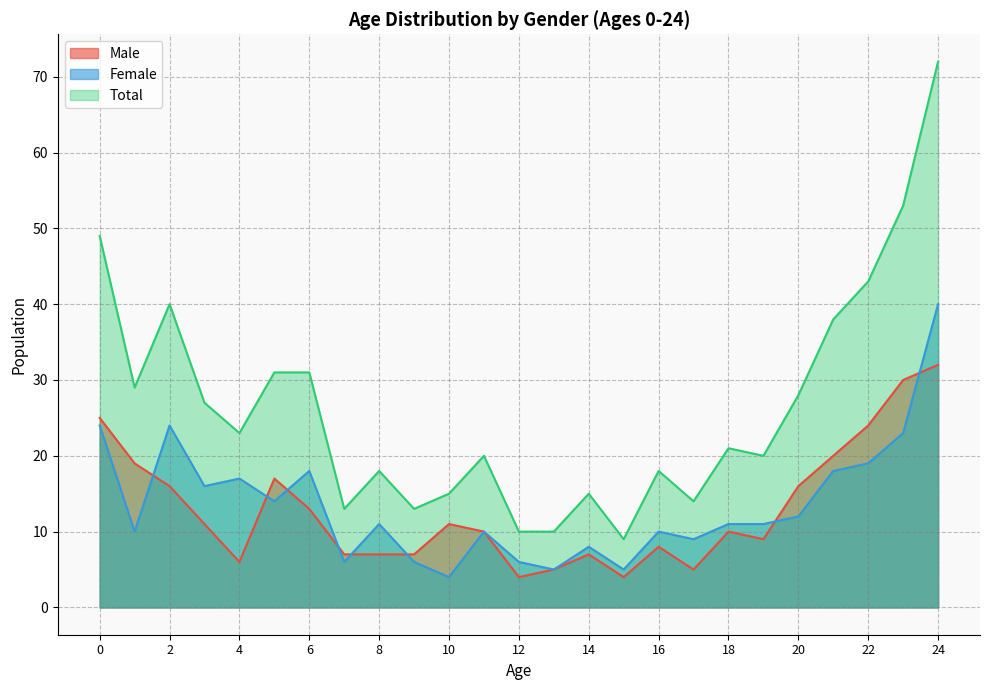

True or false: Total and Male intersect in this chart.

False